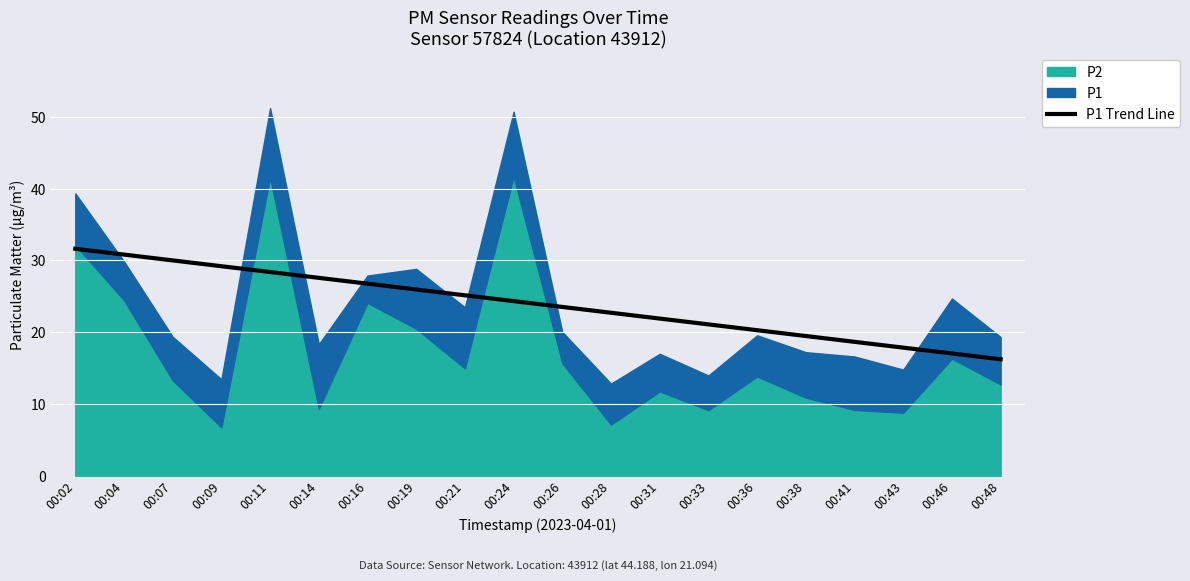

Reading left to right, extract all data points from this chart.

00:02=31.6	00:04=30.8	00:07=30.0	00:09=29.2	00:11=28.4	00:14=27.6	00:16=26.8	00:19=26.0	00:21=25.1	00:24=24.3	00:26=23.5	00:28=22.7	00:31=21.9	00:33=21.1	00:36=20.3	00:38=19.5	00:41=18.7	00:43=17.9	00:46=17.0	00:48=16.2